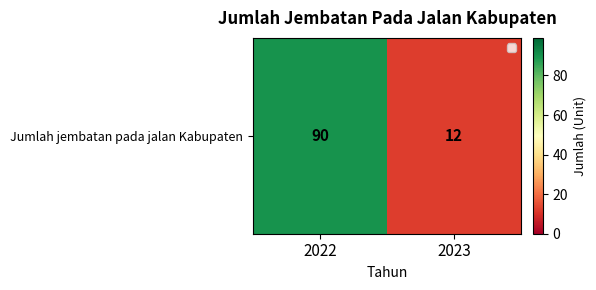

Which category has the highest value across all series?

2022